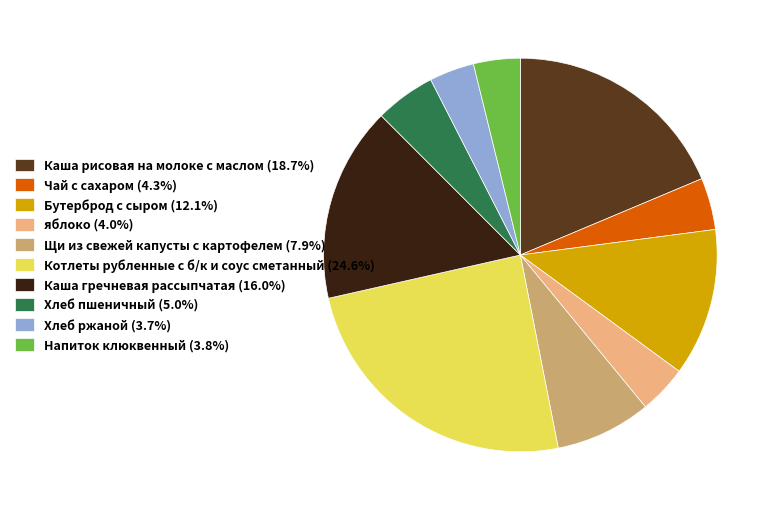

Do Бутерброд с сыром (12.1%) and Каша рисовая на молоке с маслом (18.7%) together represent more than half of the pie?

No